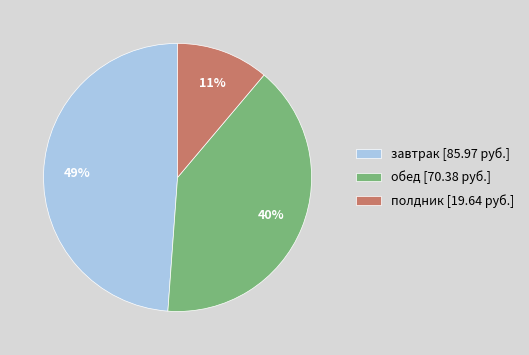

What is the ratio of the value at обед [70.38 руб.] to the value at завтрак [85.97 руб.]?

0.8